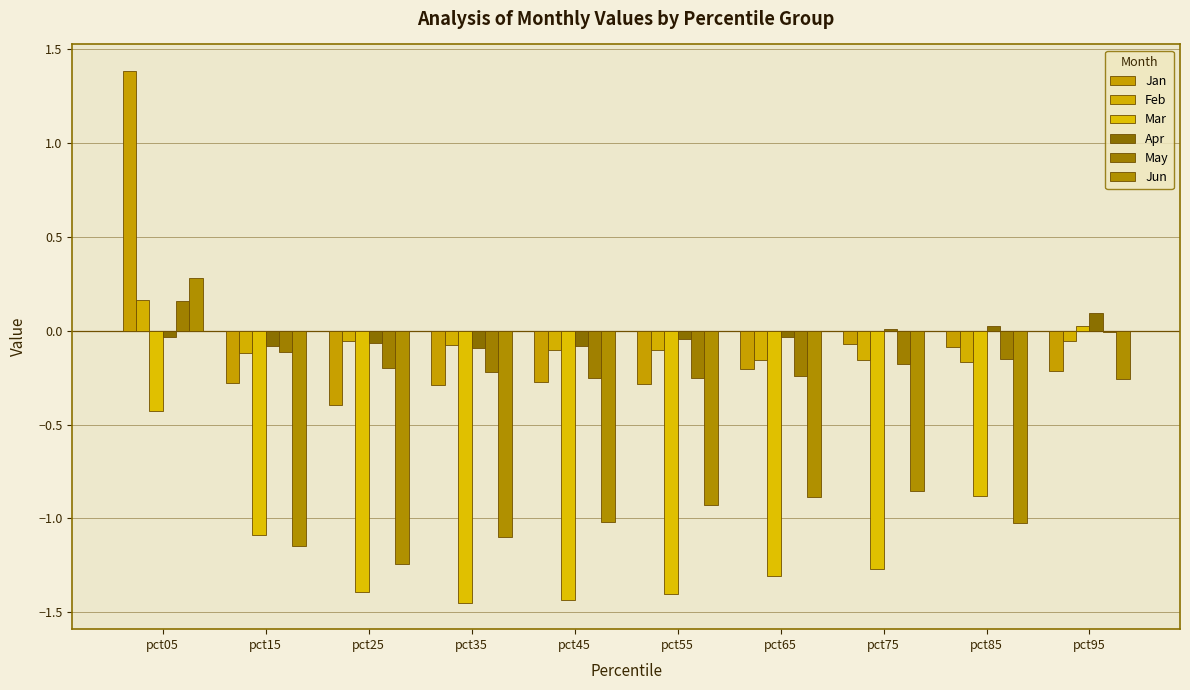

Between pct45 and pct85, which series saw the biggest shift?

Mar